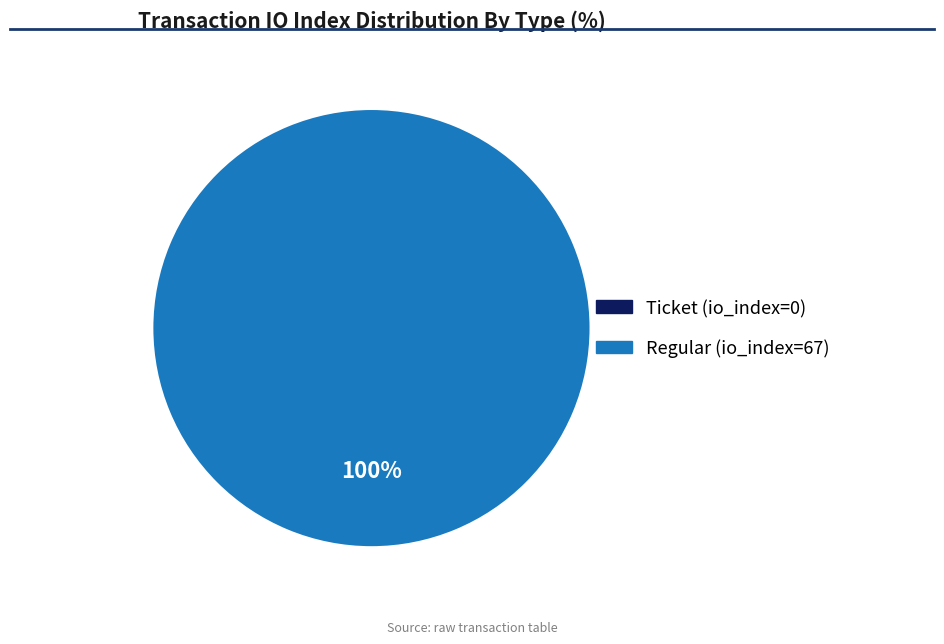

The Regular (io_index=67) slice represents 99% of the pie. True or false?

False